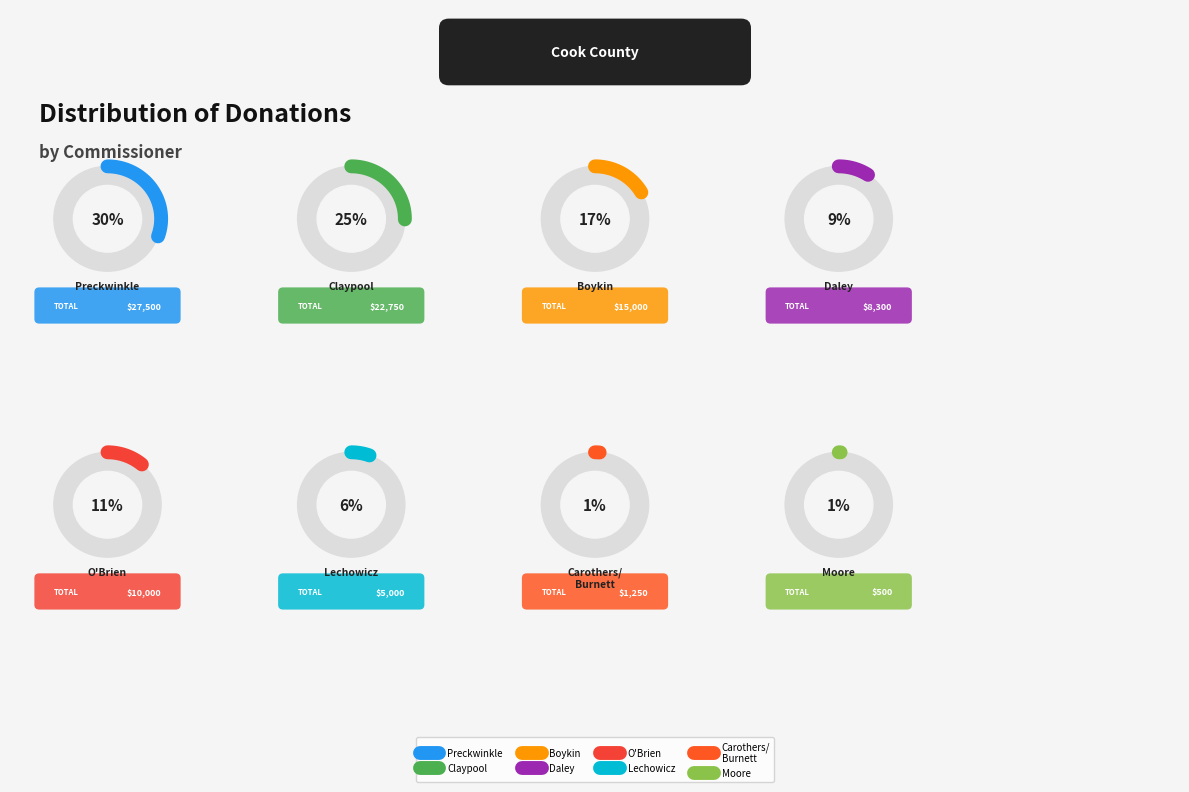

How many segments does this pie chart have?

8